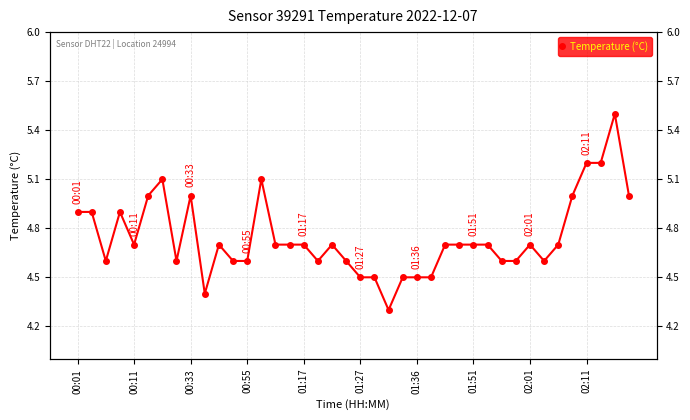

Count the number of data series in this chart.

1